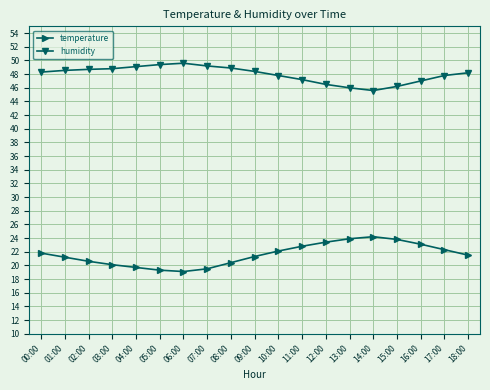

What position from the left is 10:00?

11